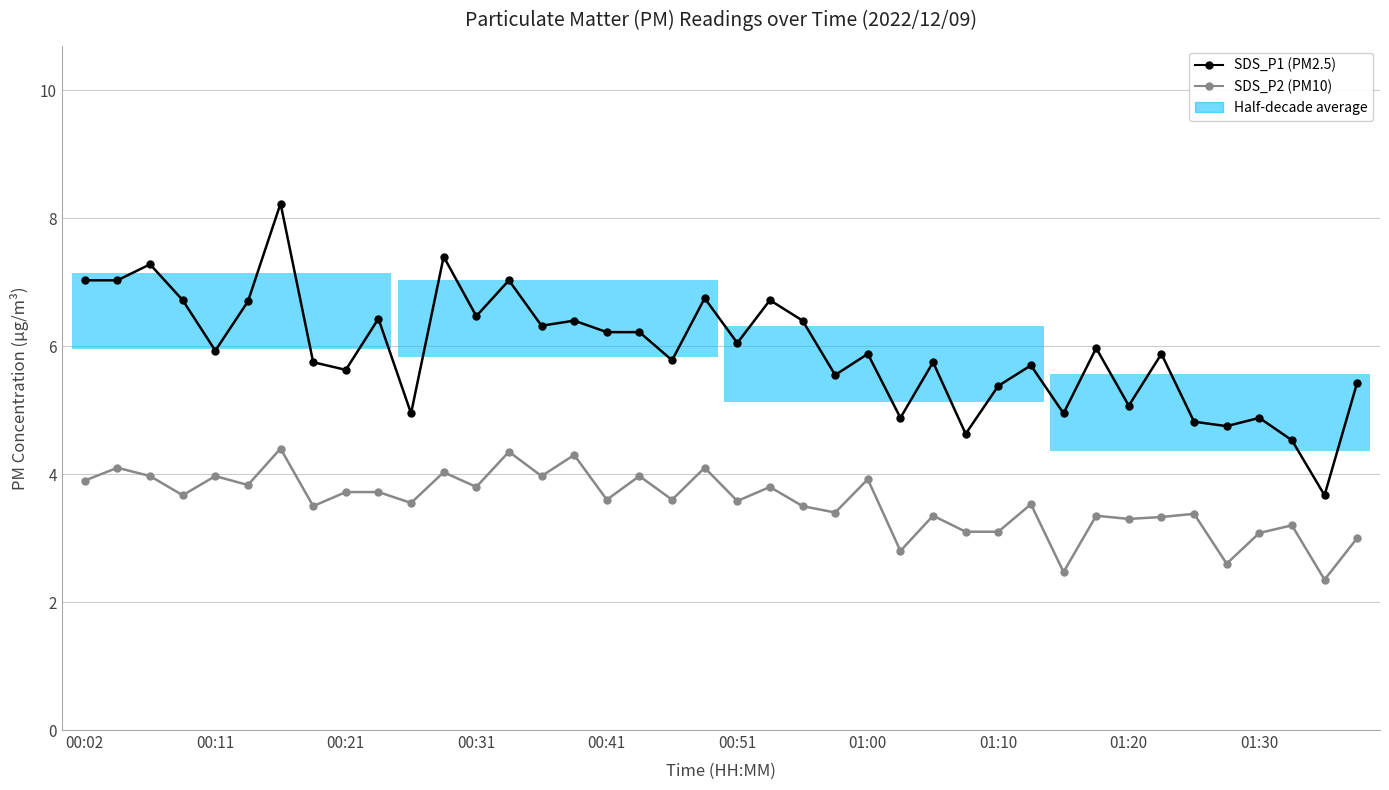

In SDS_P1, how many points are lower than both neighbors (excluding endpoints)?

14